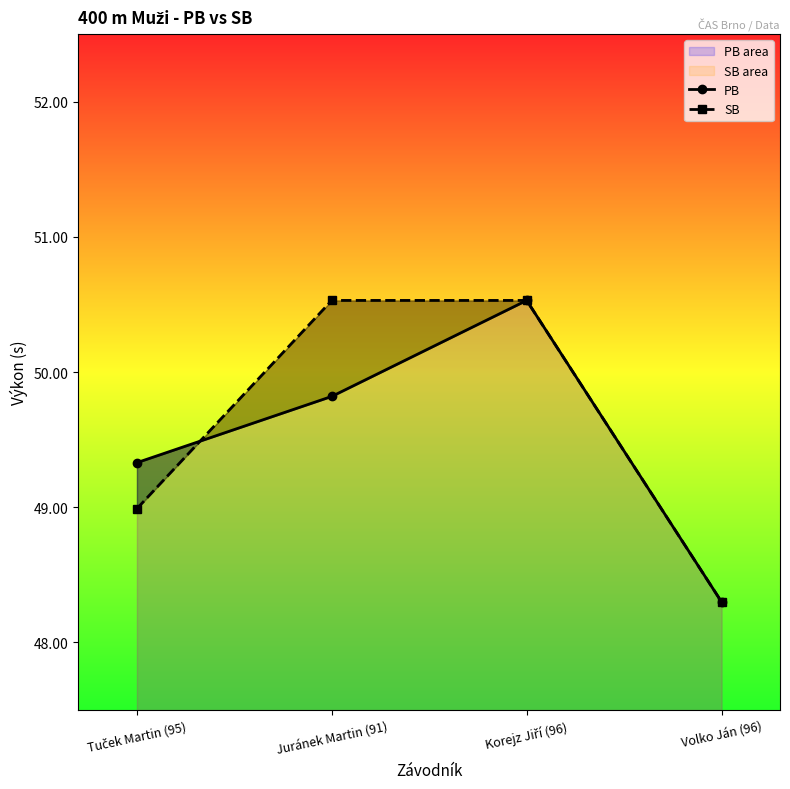

Rank the series at Juránek Martin (91) from lowest to highest value.

PB, SB